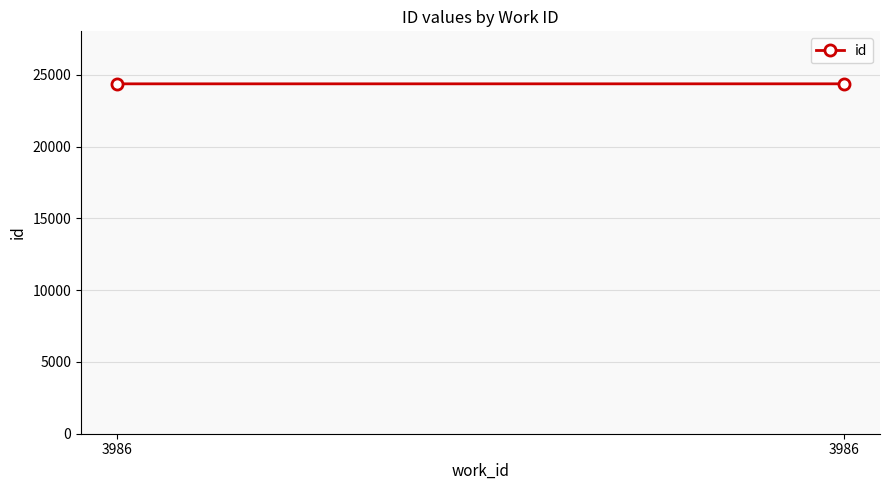

What is the change in value from 3986 to 3986?

+1